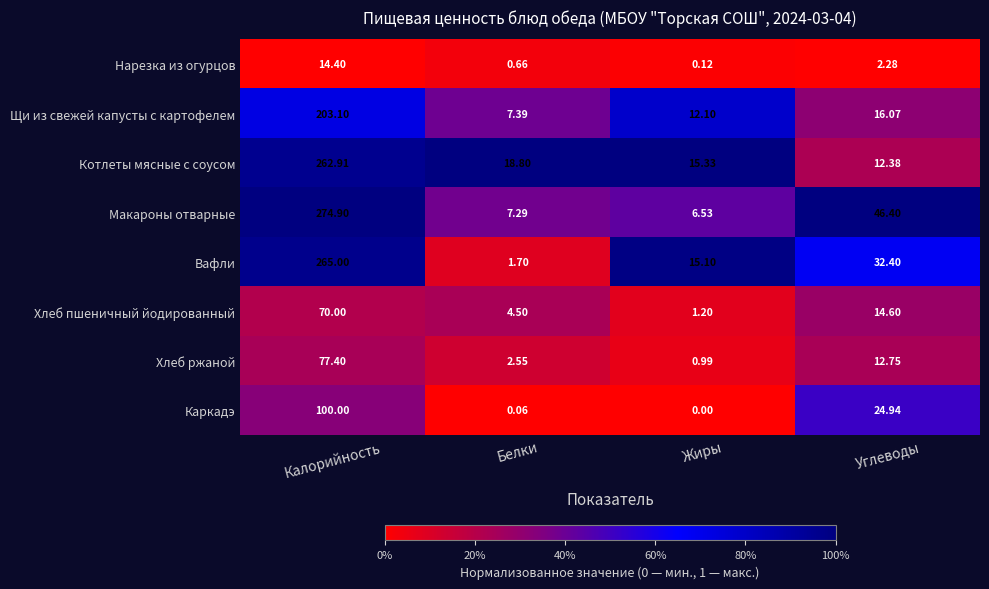

Which label corresponds to the largest value in the chart?

Калорийность